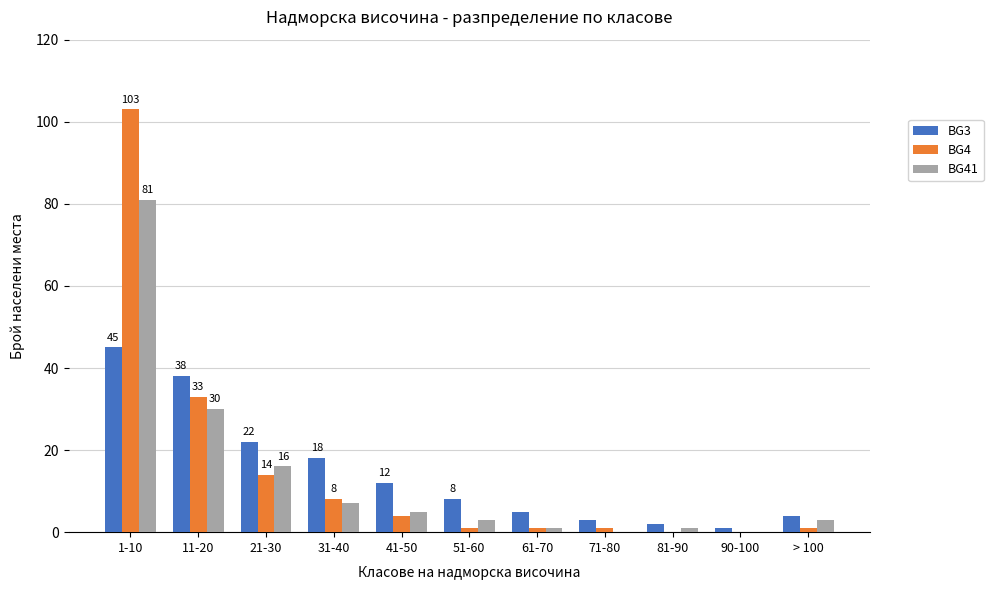

How many categories are shown in the chart?

11